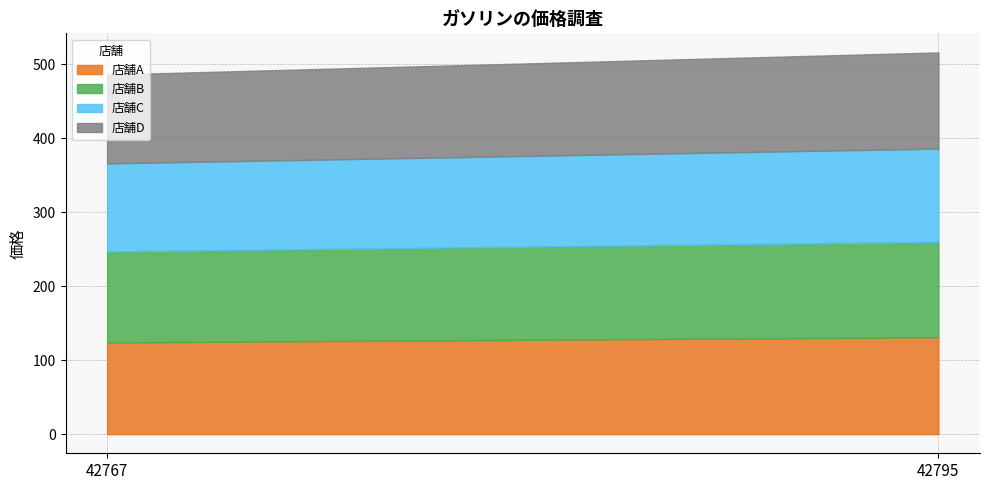

How many data points in 店舗B are less than 129?

1